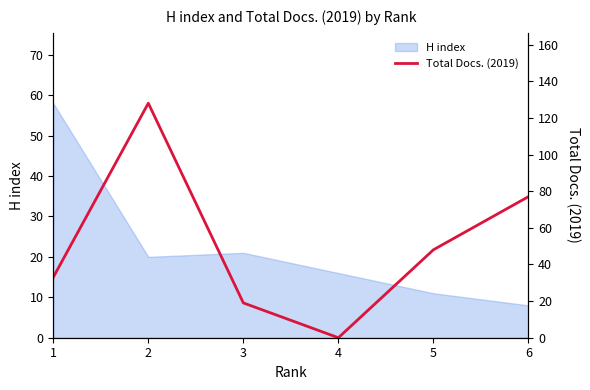

Reading left to right, extract all data points from this chart.

1=33	2=128	3=19	4=0	5=48	6=77